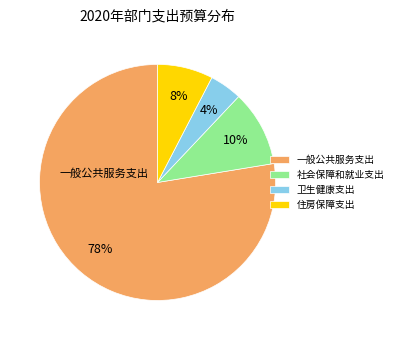

Which slice is the smallest?

卫生健康支出